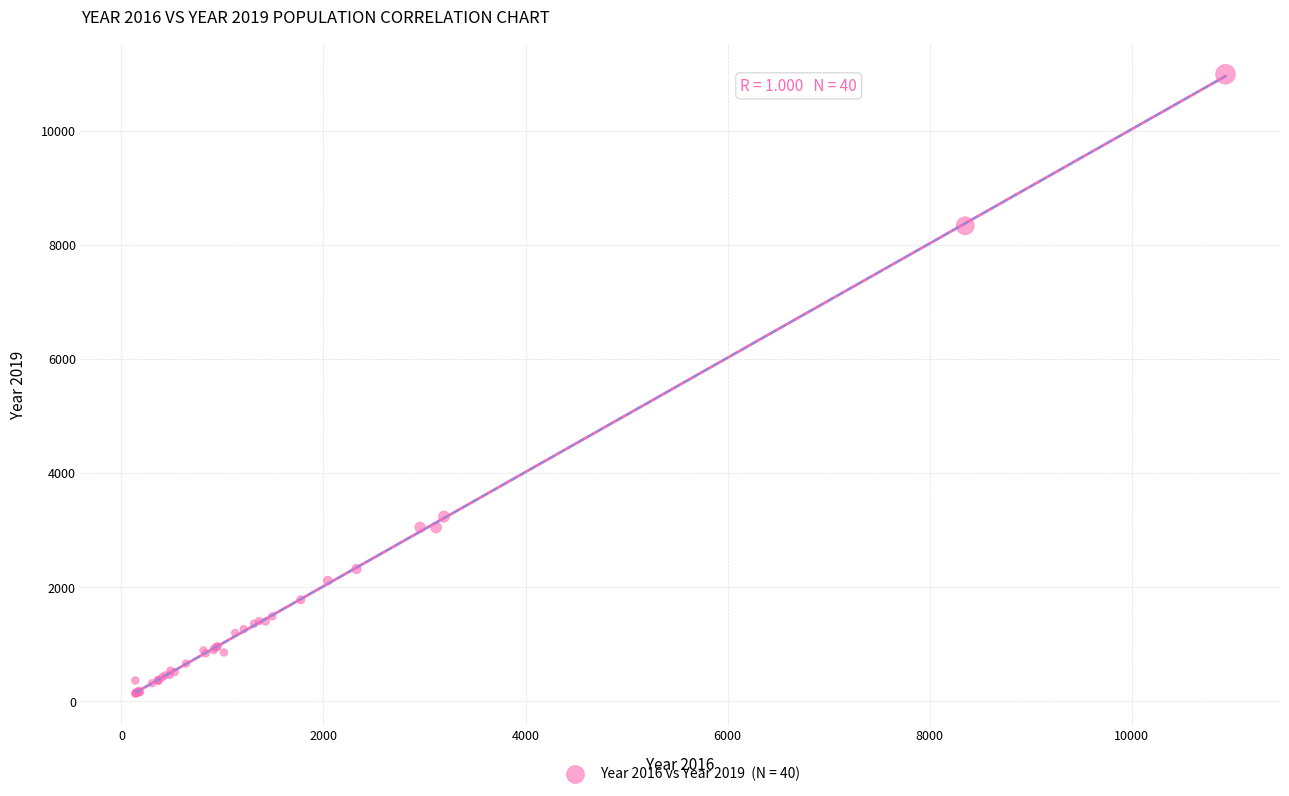

What Y value in the scatter plot is closest to 5559?

3233